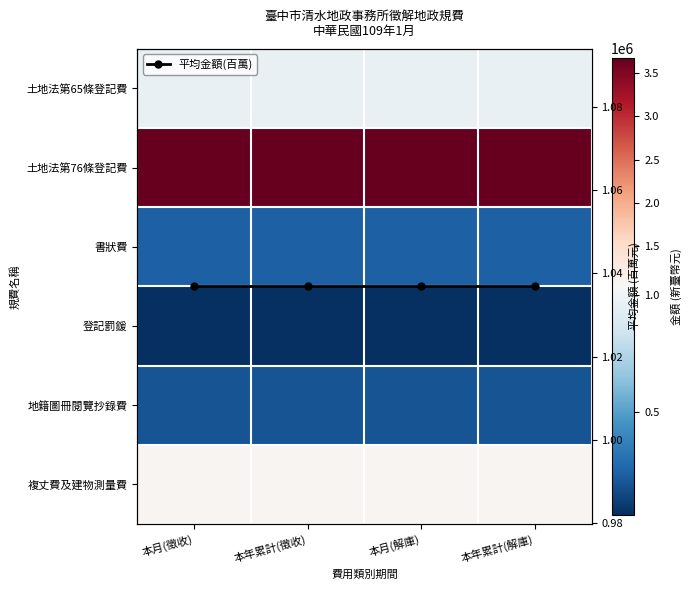

At which label is 土地法第65條登記費 closest to 961389?

本月(徵收)